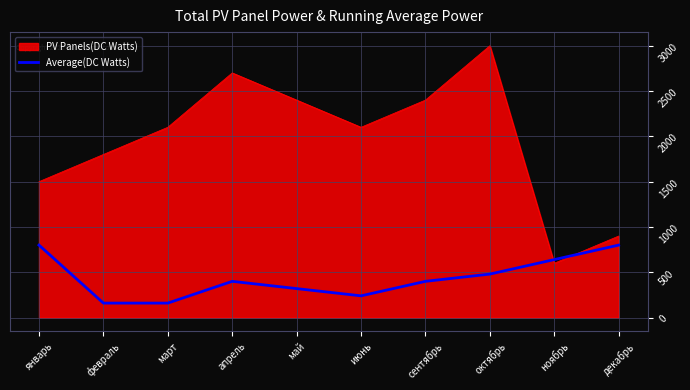

True or false: PV Panels(DC Watts) has a value of 1978 at январь.

False